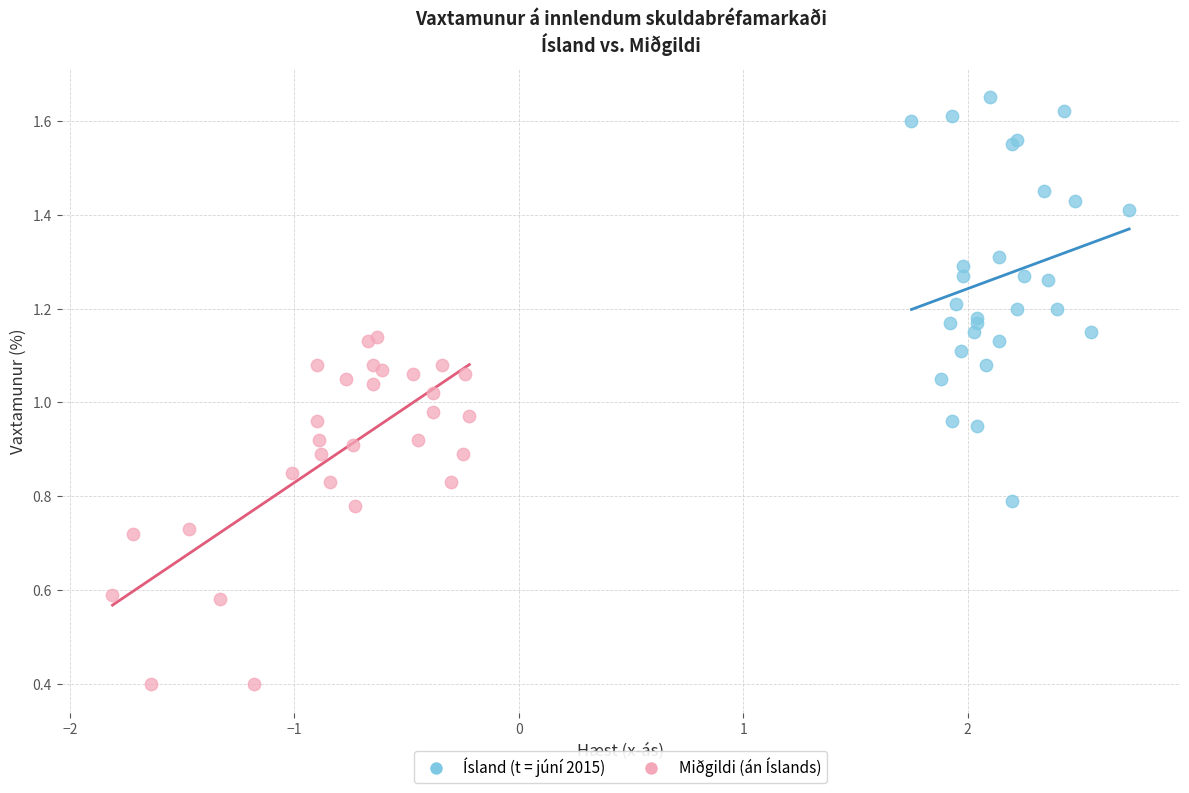

Which series contains the lowest Y value?

Miðgildi (án Íslands)